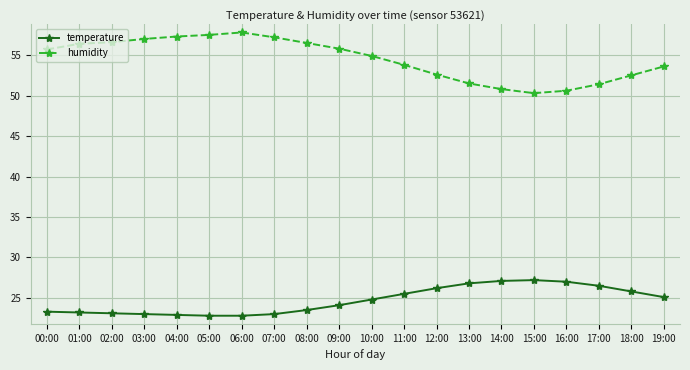

What are all the series names shown in the legend?

temperature, humidity